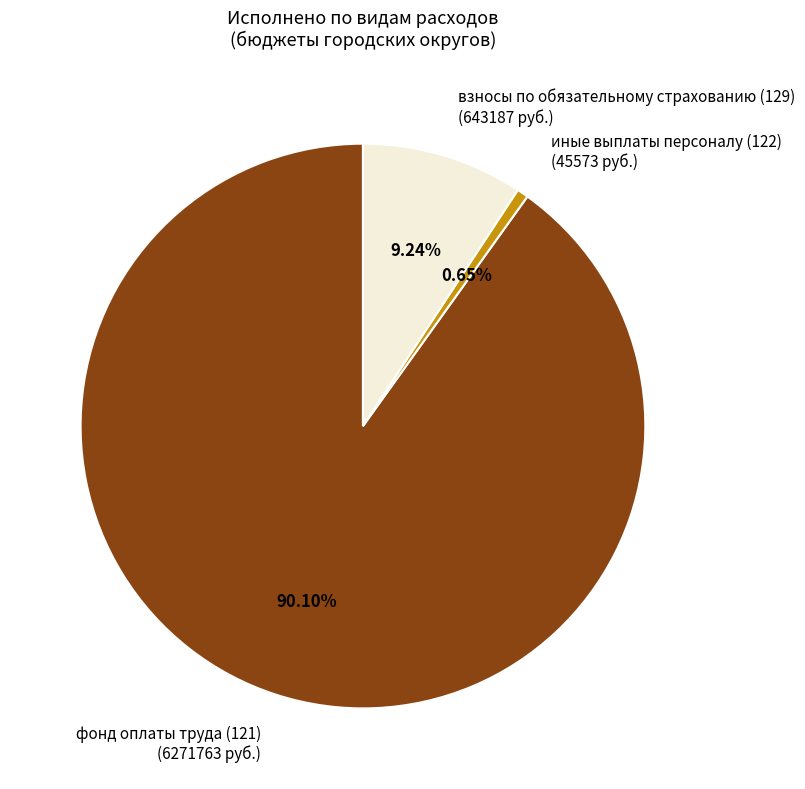

Which has a higher value, фонд оплаты труда (121) (6271763 руб.) or взносы по обязательному страхованию (129) (643187 руб.)?

фонд оплаты труда (121) (6271763 руб.)